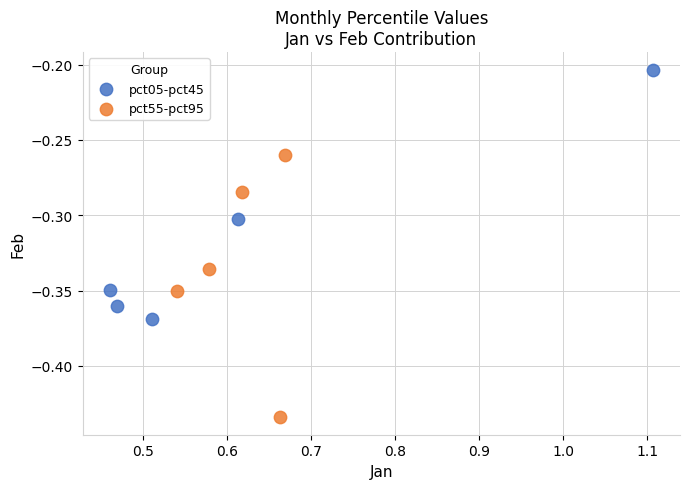

Which series contains the highest Y value?

pct05-pct45